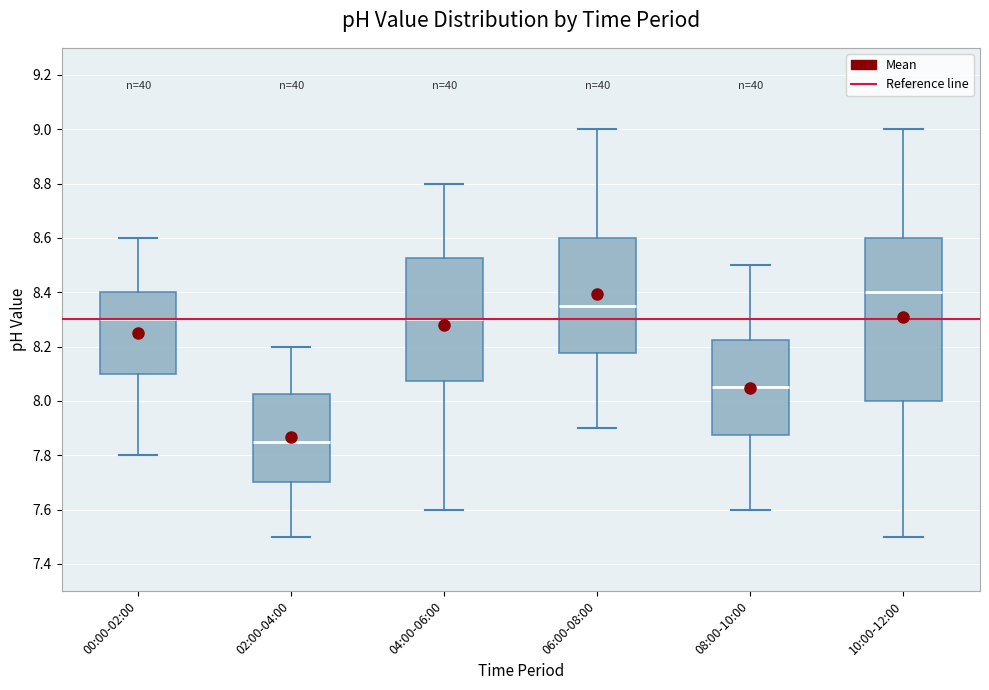

Which box is the tallest, from its lower edge to its upper edge?

10:00-12:00